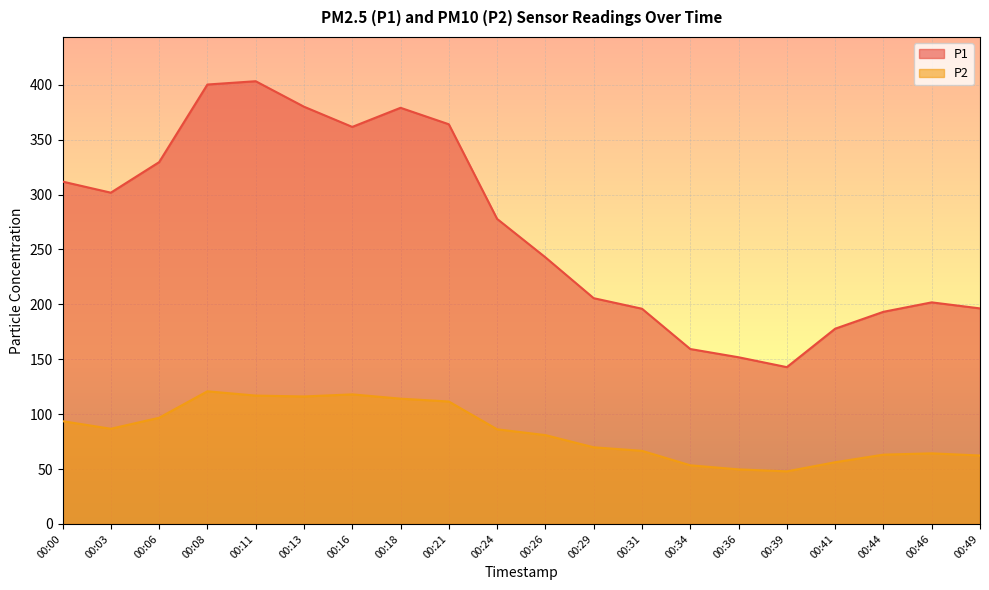

Rank the series by their average value, from lowest to highest.

P2, P1